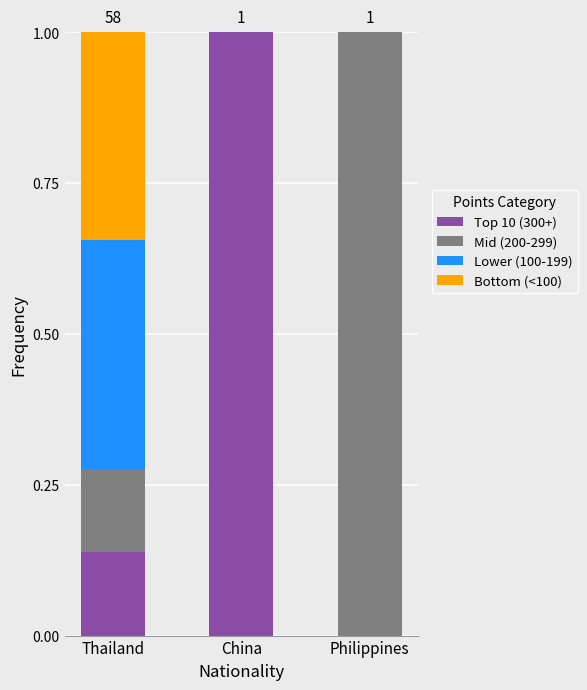

The value of Top 10 (300+) at Philippines is 0.0. True or false?

True